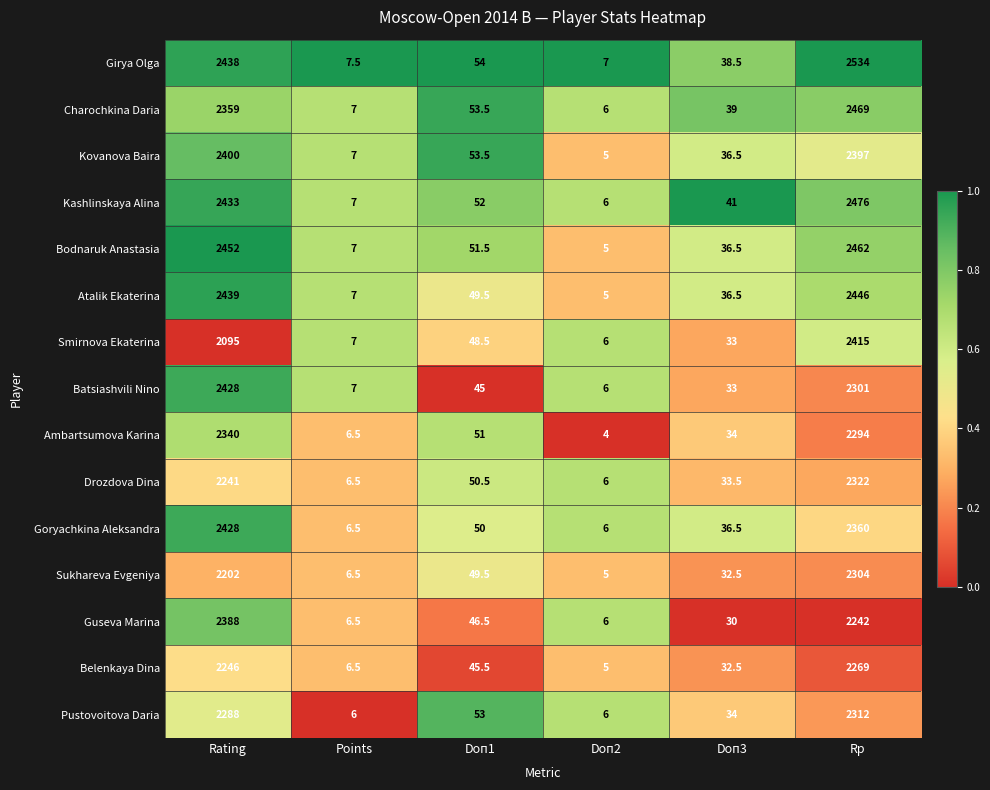

What value does the Guseva Marina series have at Doп1?

46.5